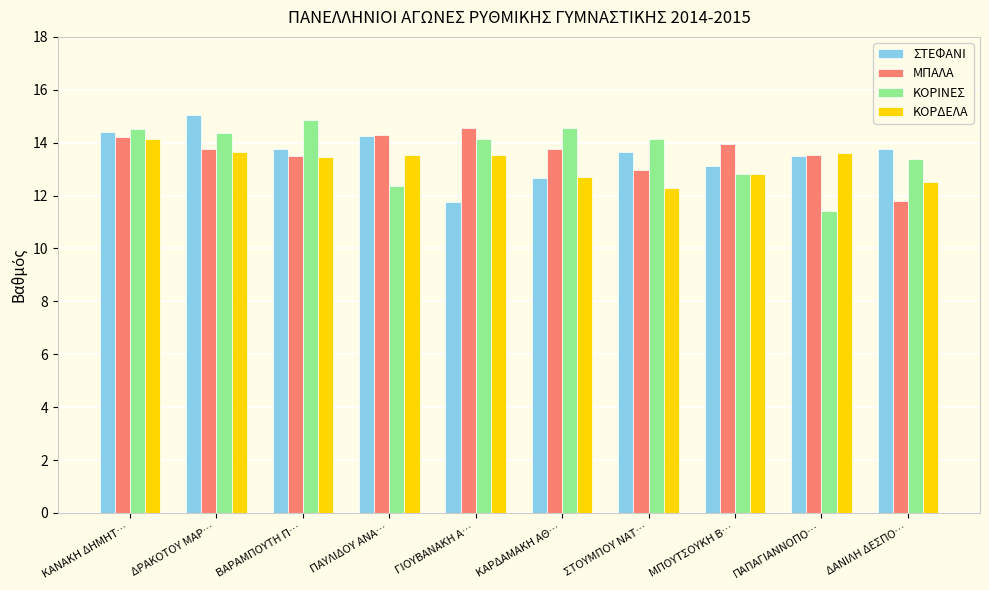

What are all the series names shown in the legend?

ΣΤΕΦΑΝΙ, ΜΠΑΛΑ, ΚΟΡΙΝΕΣ, ΚΟΡΔΕΛΑ